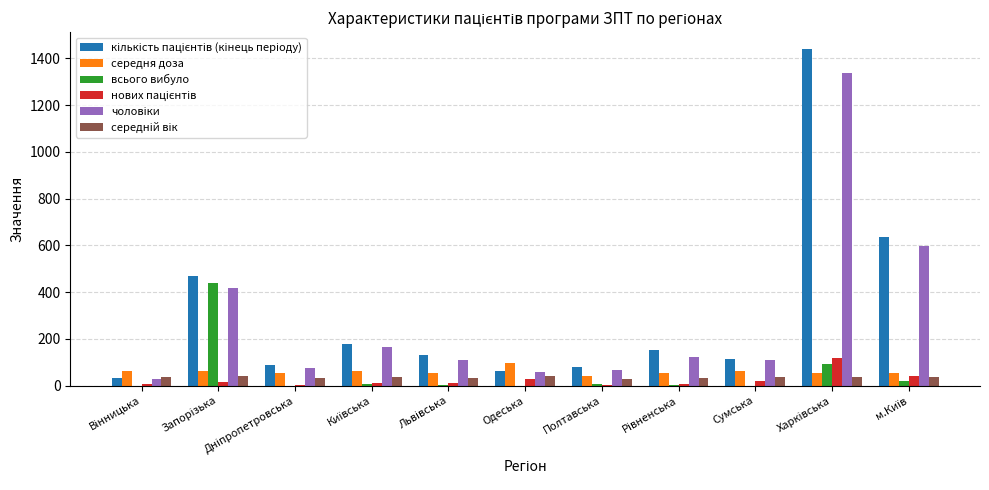

What is the maximum value shown in the chart?

1440